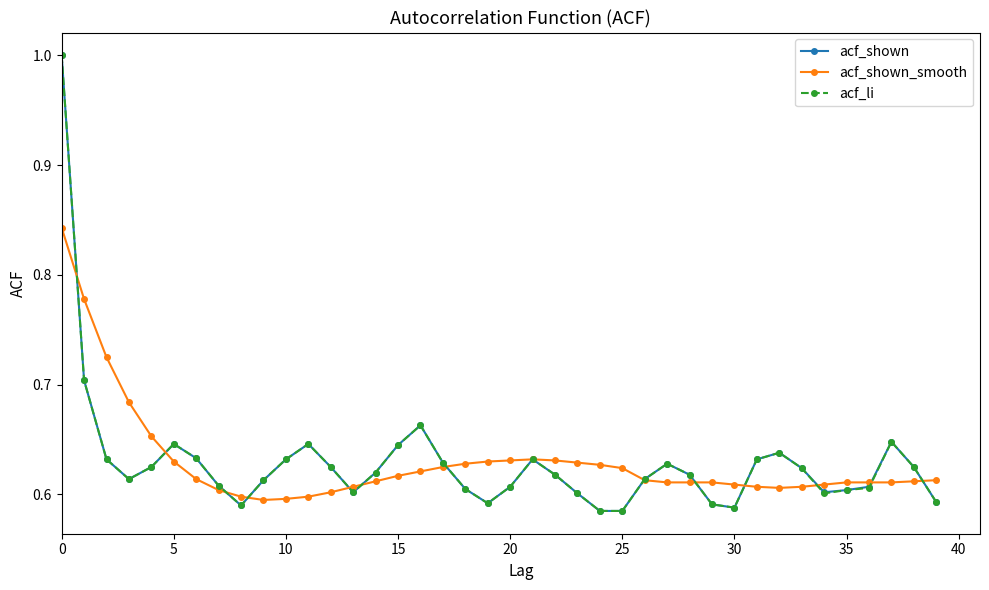

At how many categories does at least one series exceed 0?

40